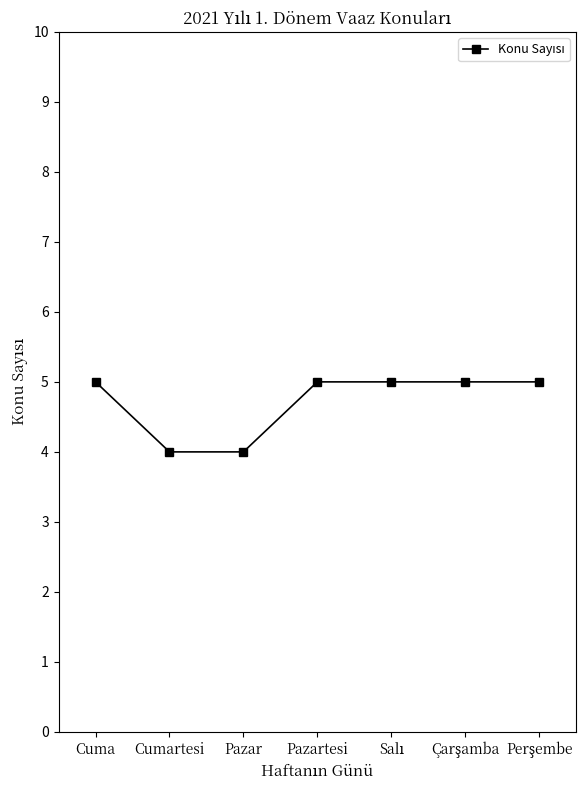

Reading left to right, list all the values displayed in this chart.

5	4	4	5	5	5	5